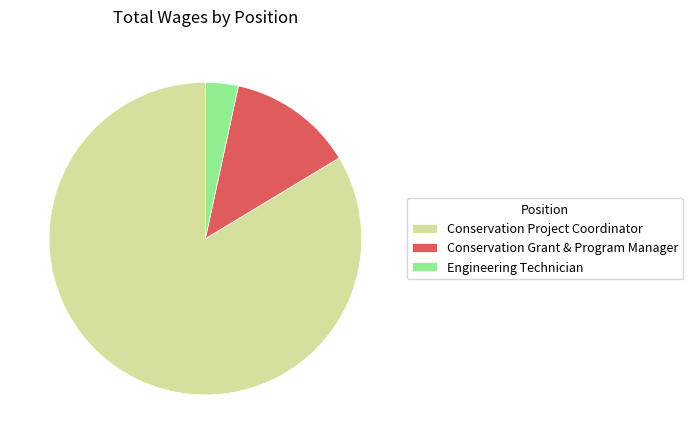

What is the smallest slice in the pie chart?

Engineering Technician